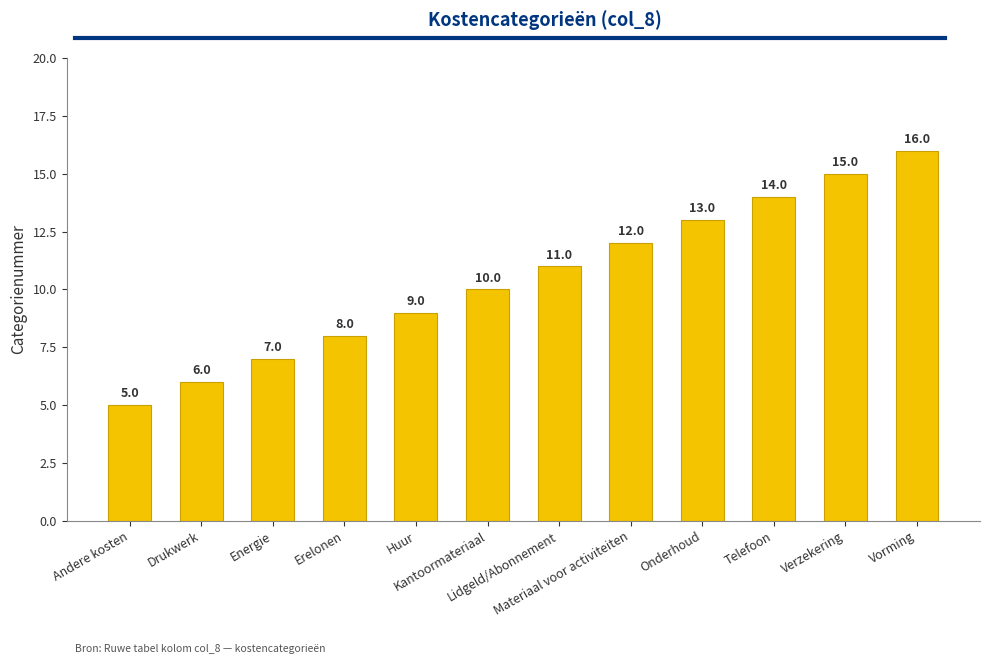

What position from the left is Huur?

5